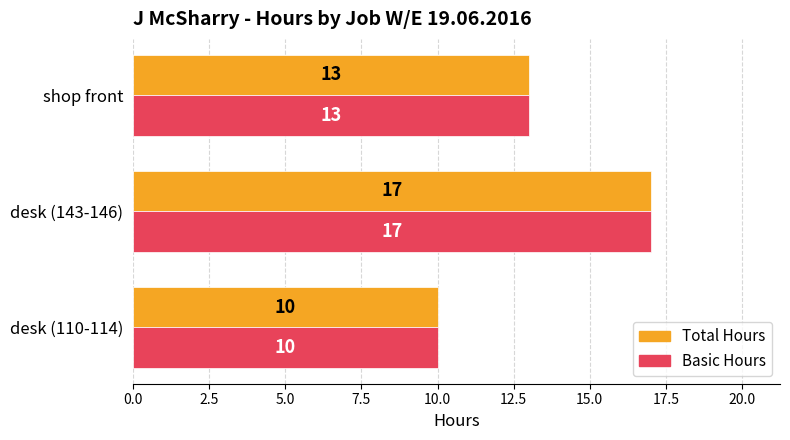

What value does the Total Hours series have at shop front?

13